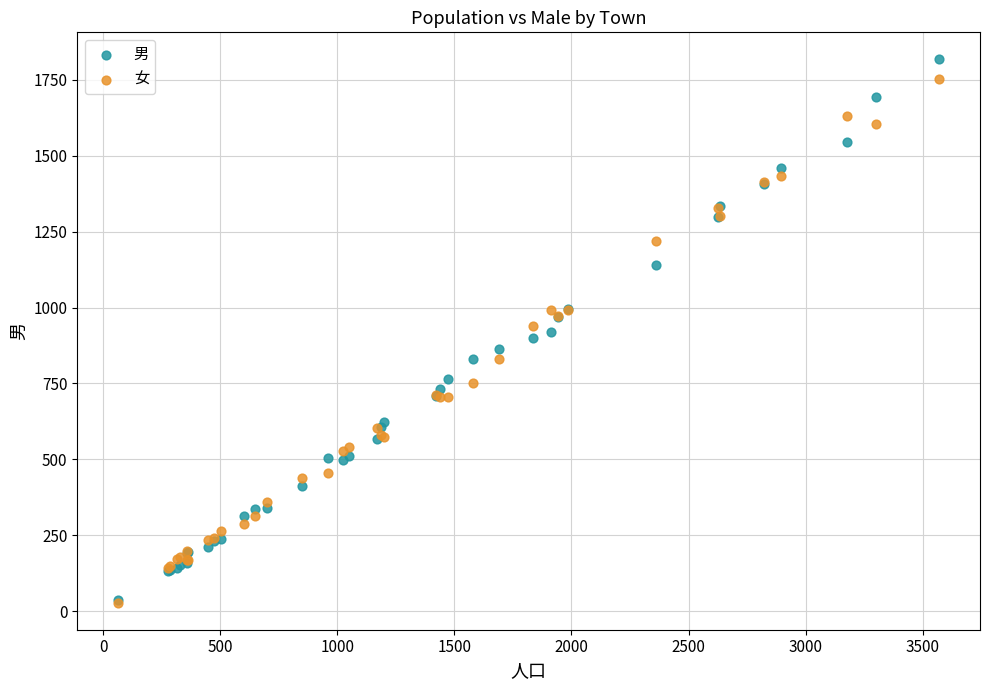

What are all the series names shown in the legend?

男, 女